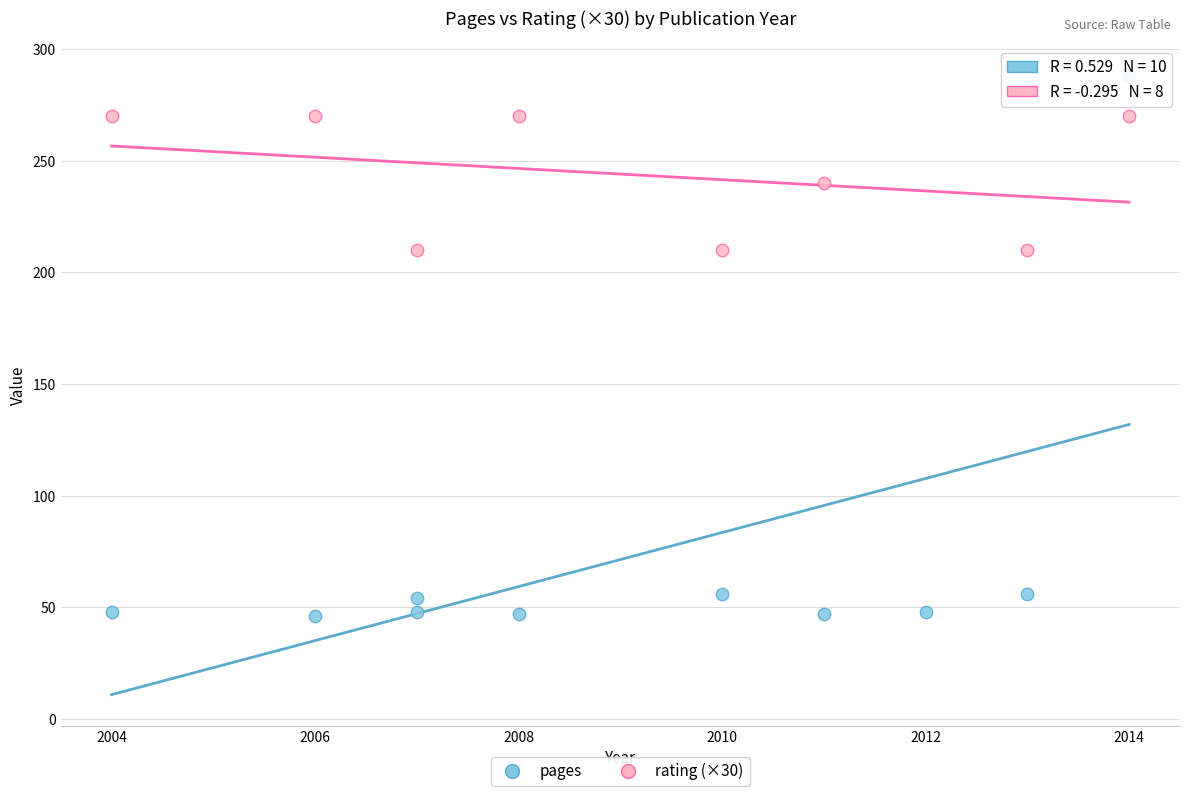

Which series has the largest Y range (max minus min)?

pages